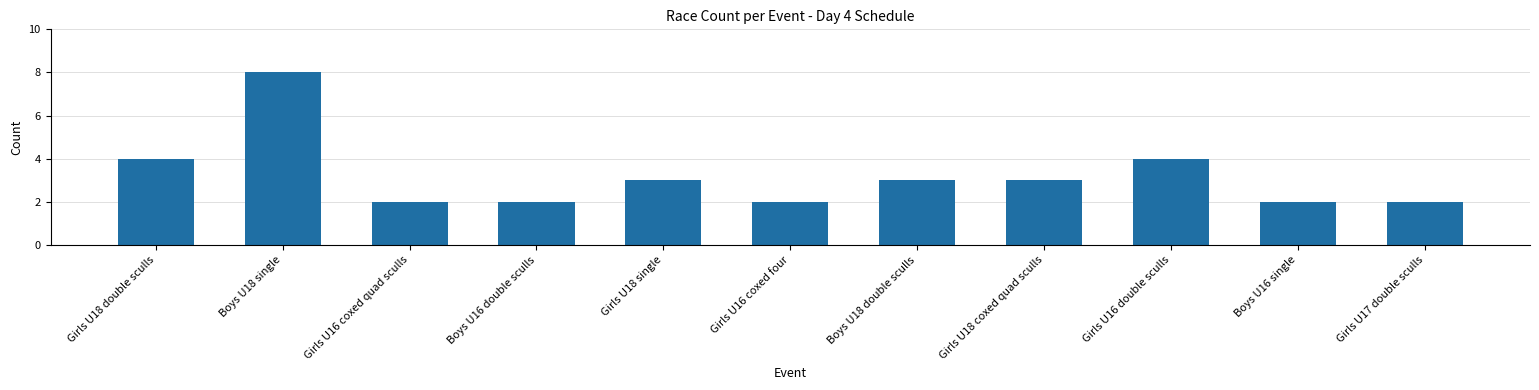

How many data points are less than 3?

5